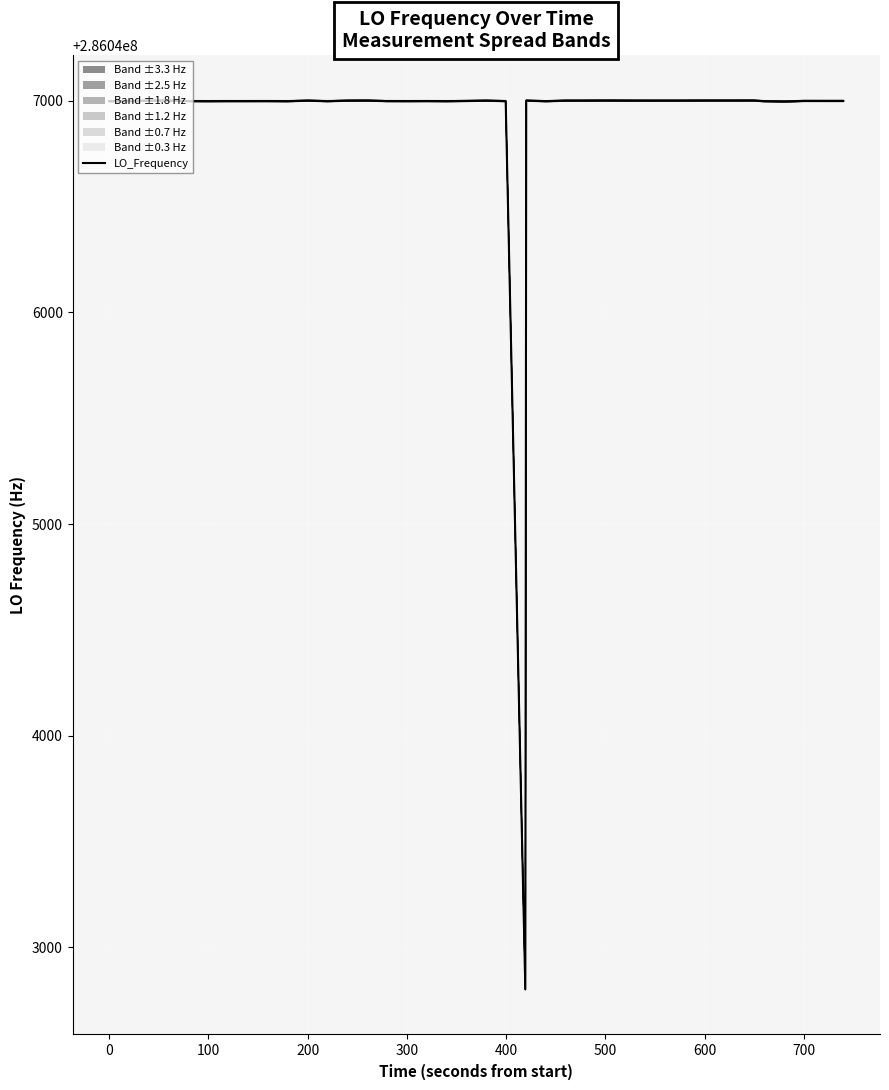

Which has a higher value, 700 or 36?

700